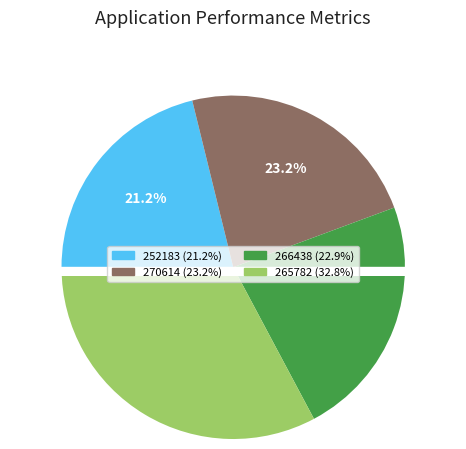

How many segments does this pie chart have?

4